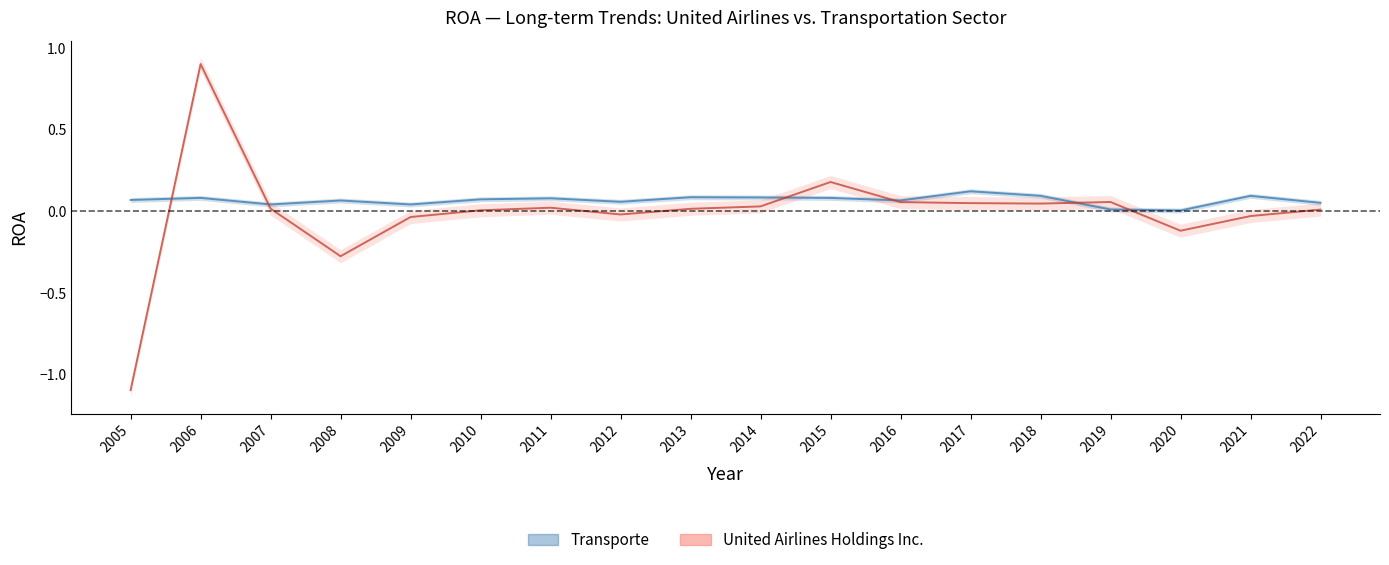

Is the value of Transporte at 2007 greater than the value of United Airlines Holdings Inc. at 2012?

Yes